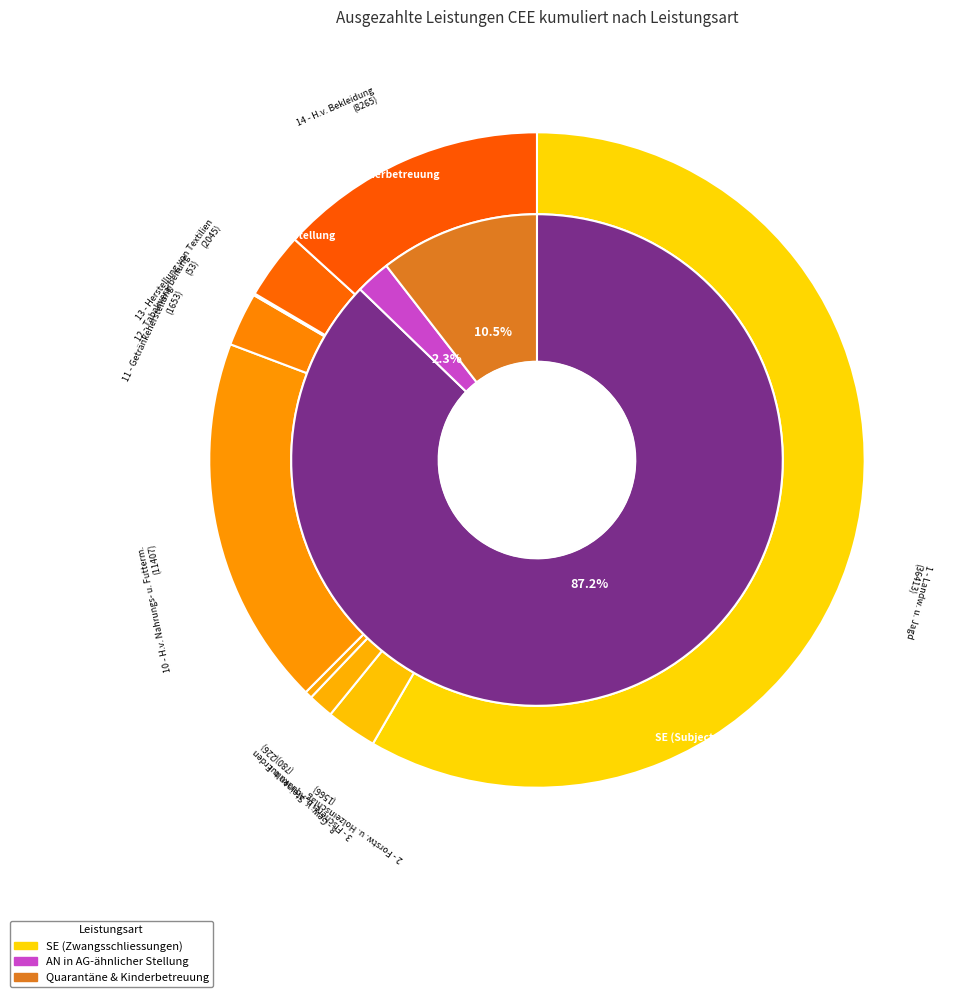

Which category accounts for the majority?

1 - Landw. u. Jagd